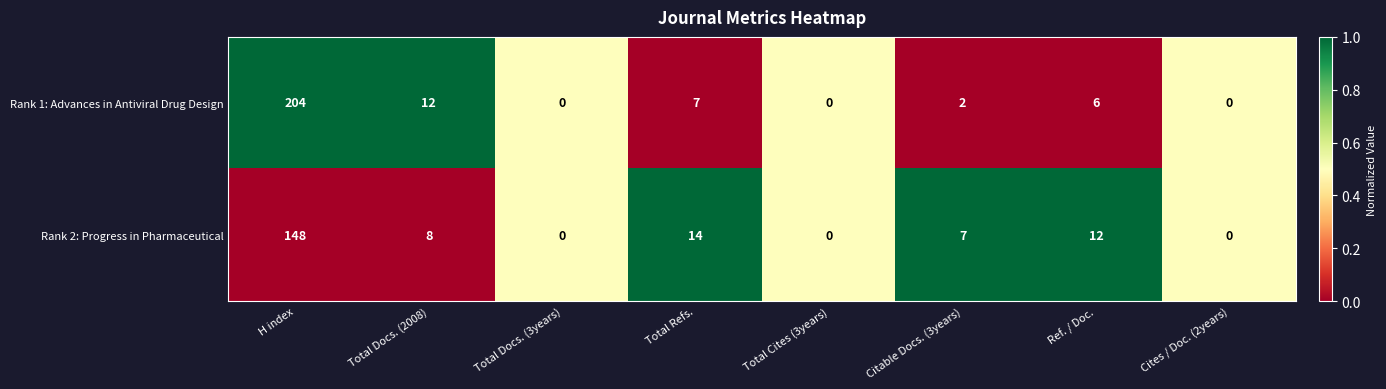

Which series has the widest spread of values?

Rank 1: Advances in Antiviral Drug Design